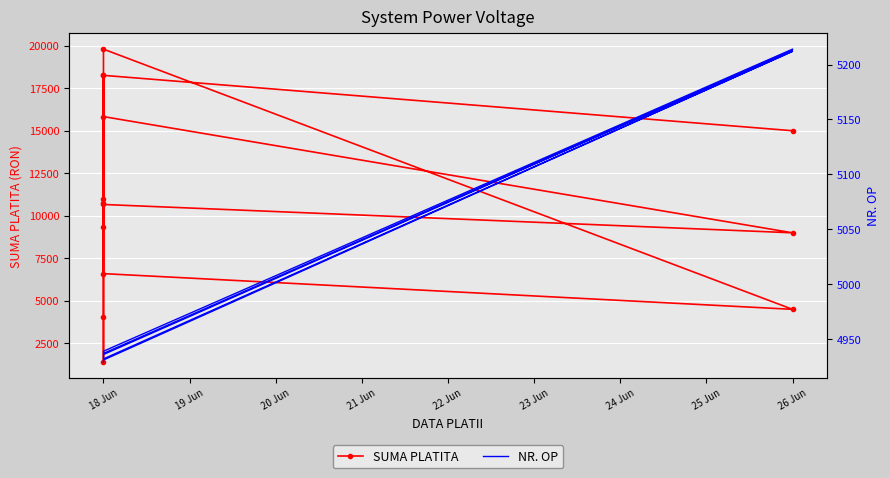

How many times do SUMA PLATITA and NR. OP cross each other?

4